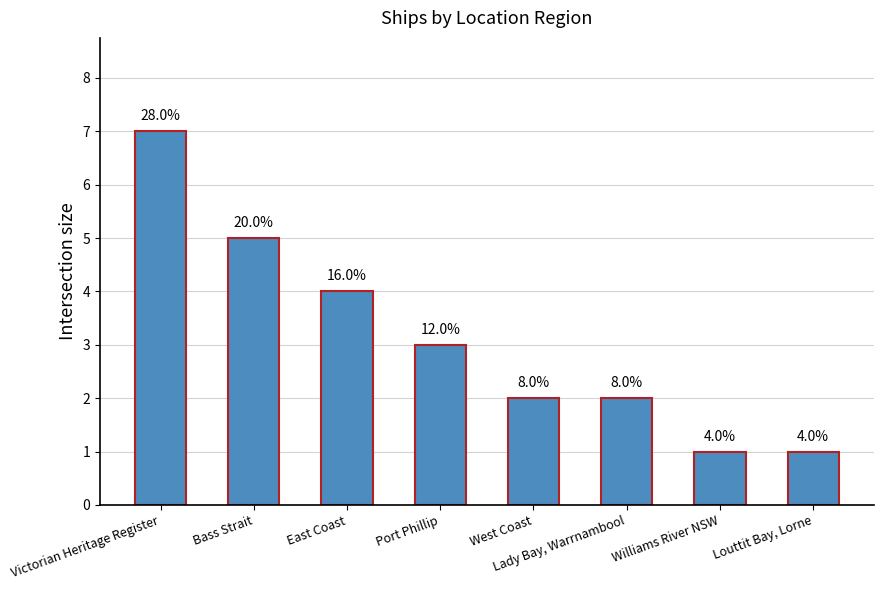

Does the chart contain stacked bars?

No